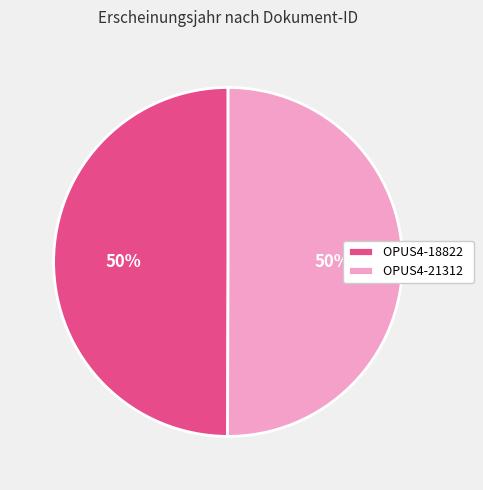

Is it true that OPUS4-18822 is 43% of the pie?

False